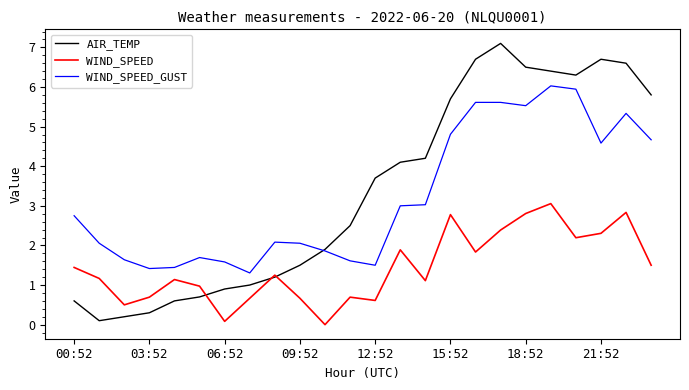

Does the chart have visible grid lines?

No